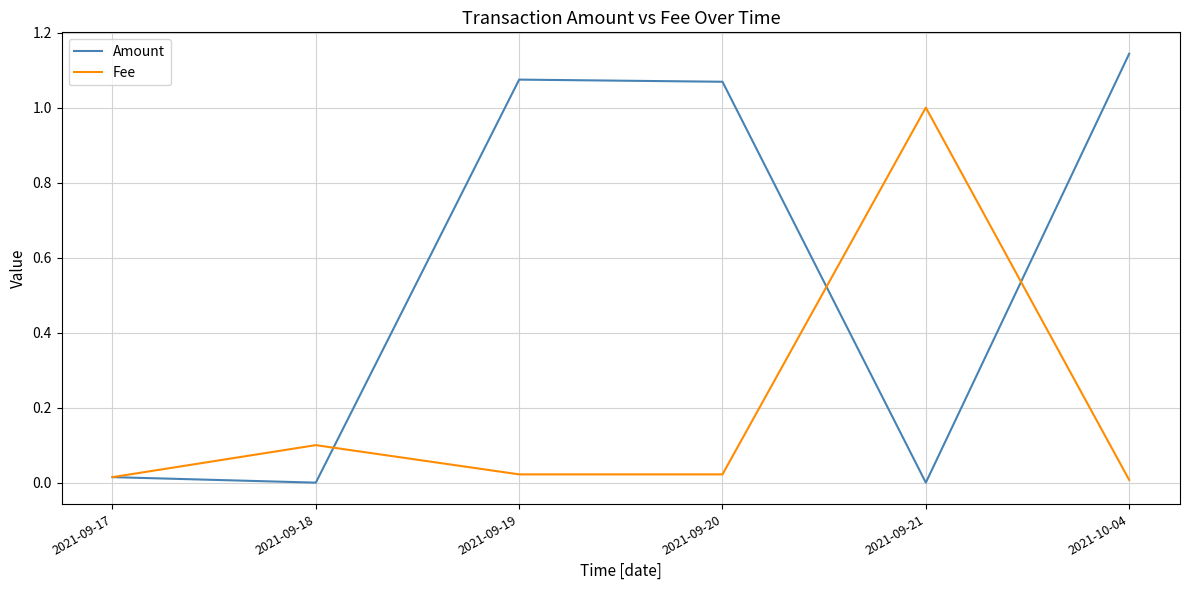

Rank the series by their average value, from highest to lowest.

Amount, Fee